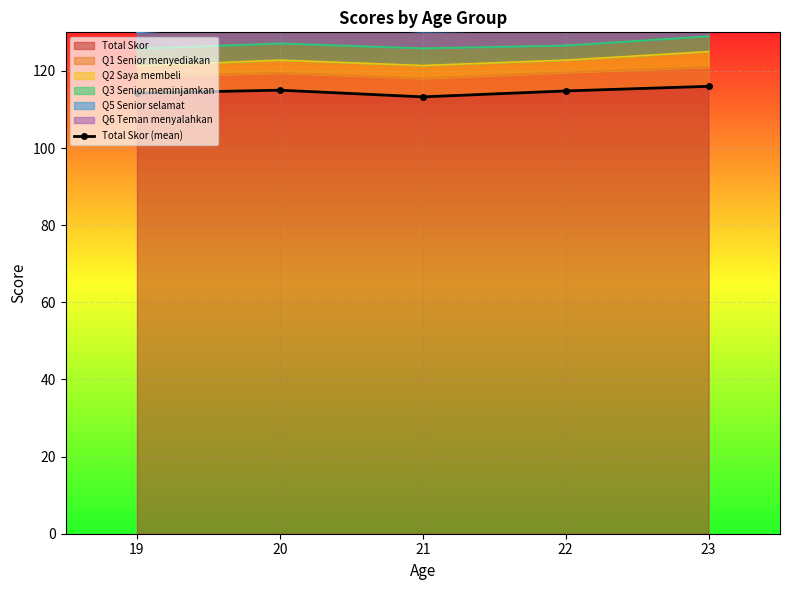

At which label does the data first exceed 114?

19